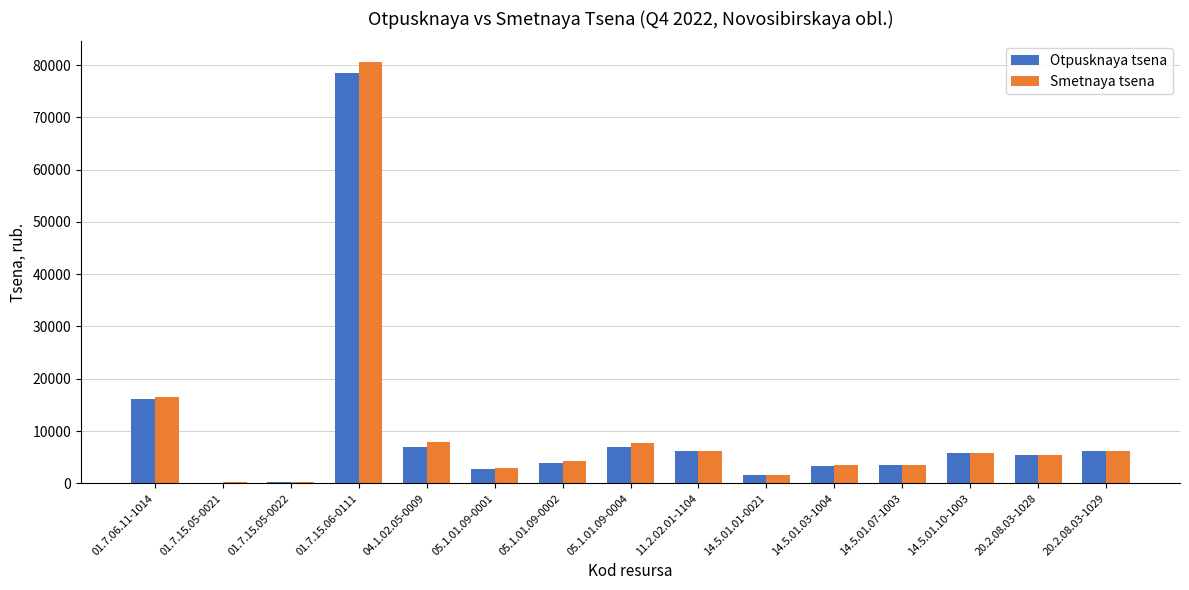

Which label corresponds to the largest value in the chart?

01.7.15.06-0111